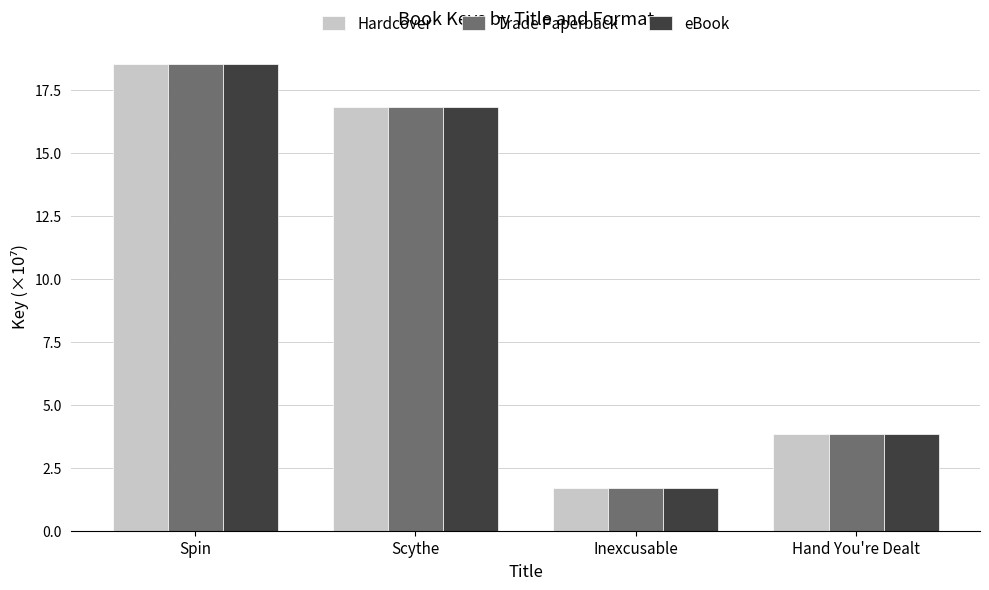

What is the average value of the Hardcover series?

10.2